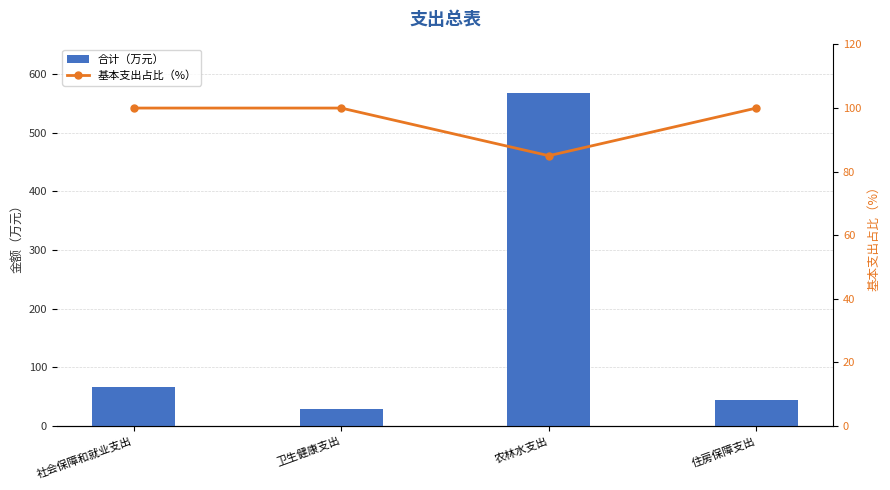

Are the bars grouped side by side (vs. stacked)?

Yes